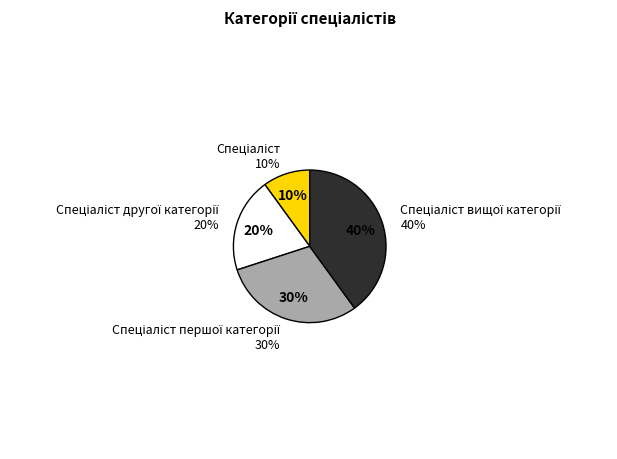

What is the ratio of the value at Спеціаліст вищої категорії to the value at Спеціаліст?

4.0